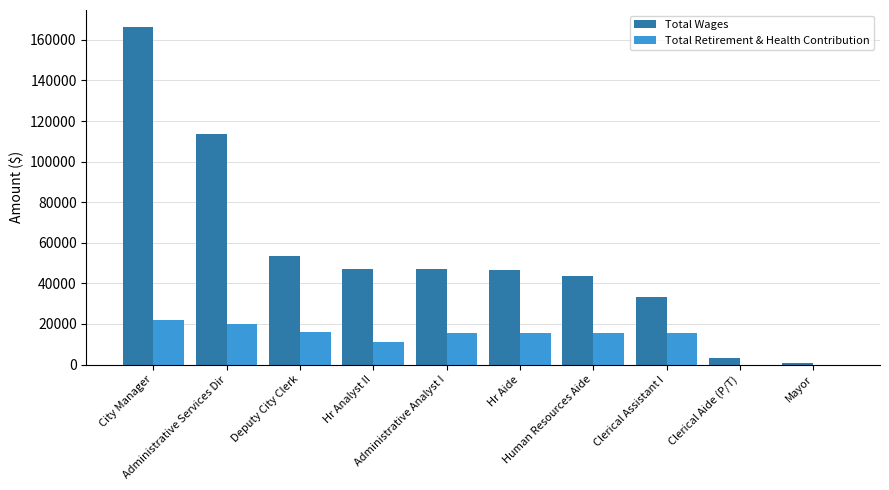

What is the sum of all Total Retirement & Health Contribution values?

132536